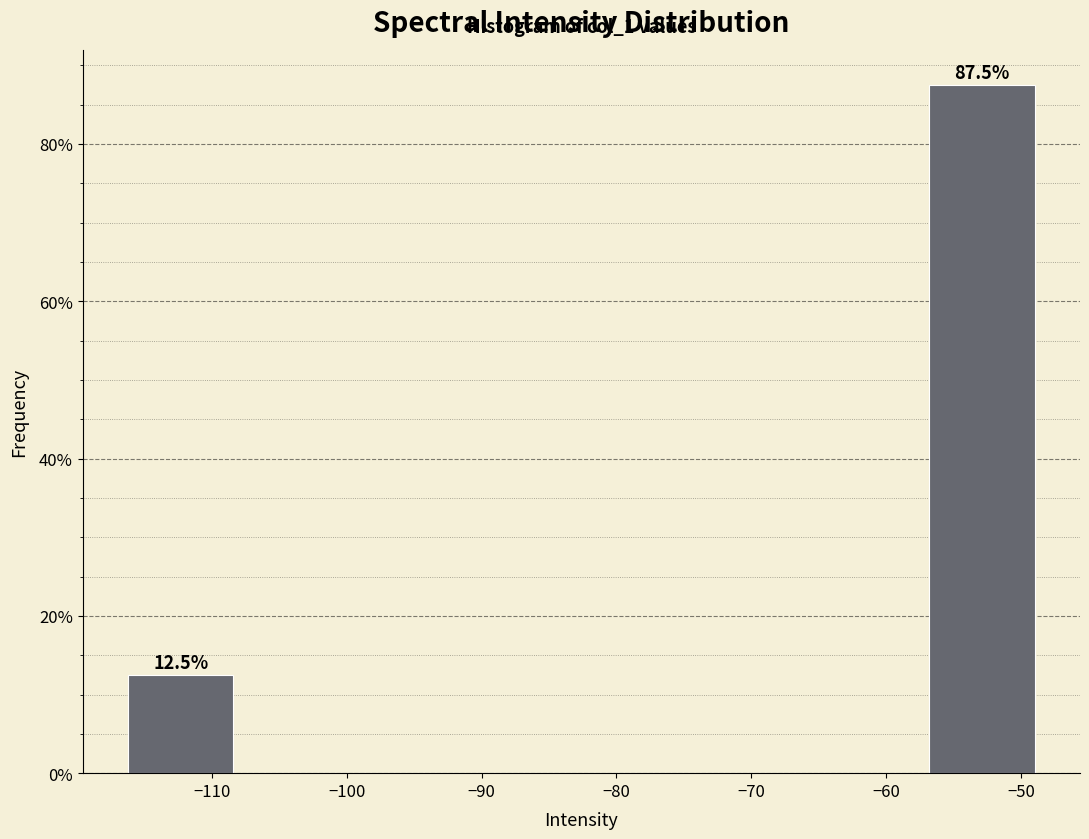

Which range on the x-axis has the tallest bar?

-57 to -49